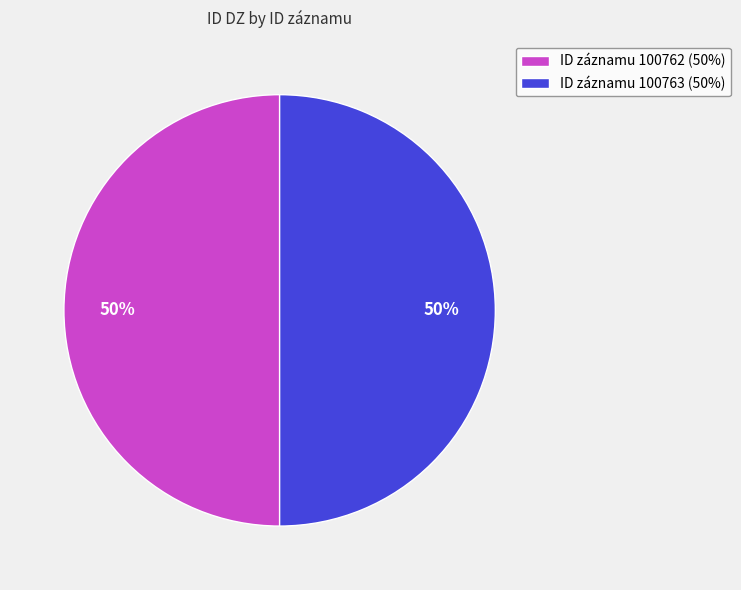

How many slices are in this pie chart?

2